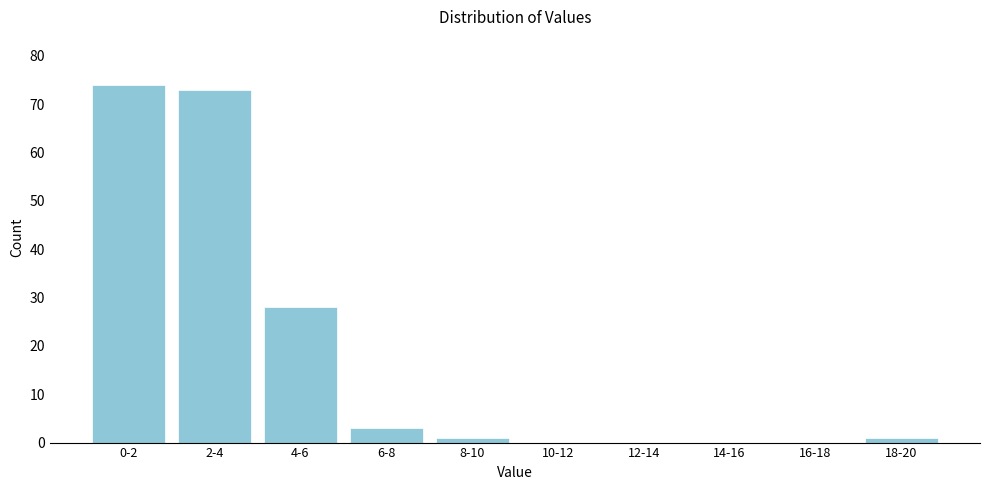

Reading left to right, what are all the values shown in this chart?

0-2=74	2-4=73	4-6=28	6-8=3	8-10=1	10-12=0	12-14=0	14-16=0	16-18=0	18-20=1